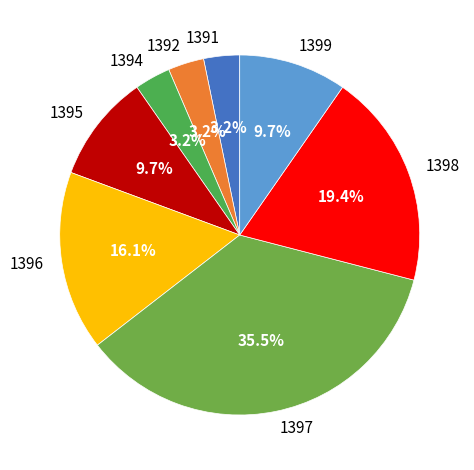

Between 1392 and 1398, which is larger?

1398